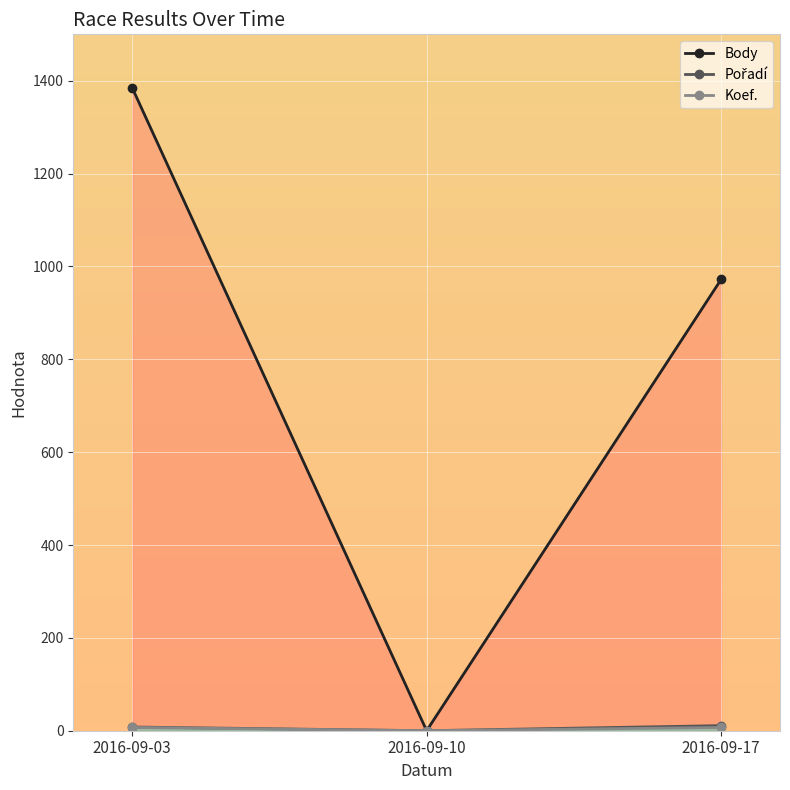

List the series in order of their peak value, lowest first.

Koef., Pořadí, Body